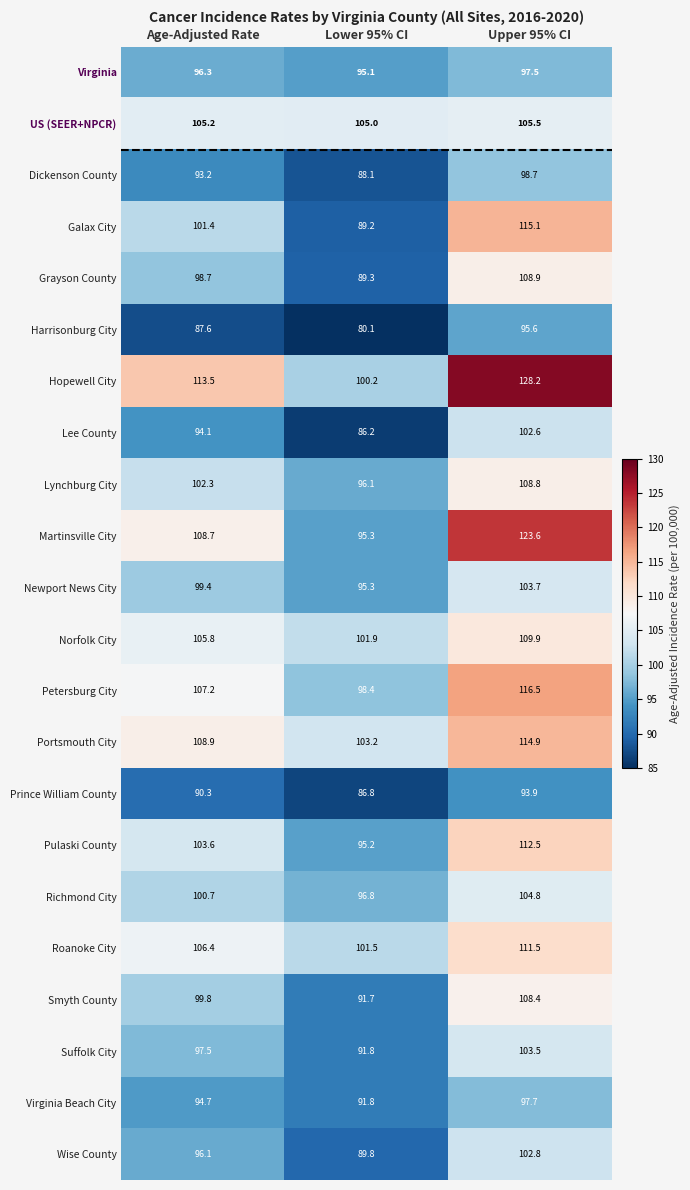

How many values in the Lee County series exceed 94?

2